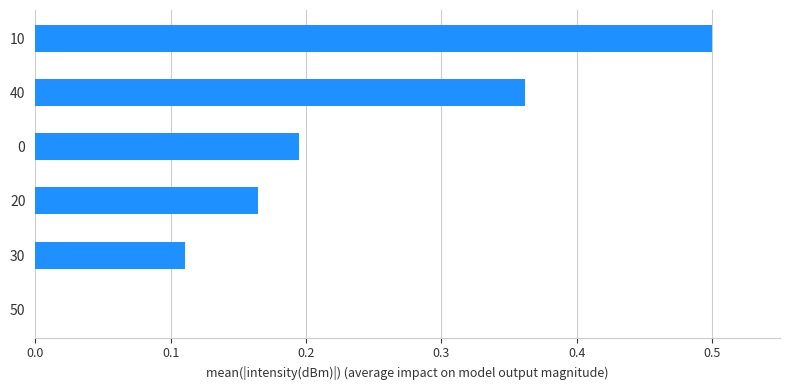

What is the change in value from 30 to 20?

+0.1